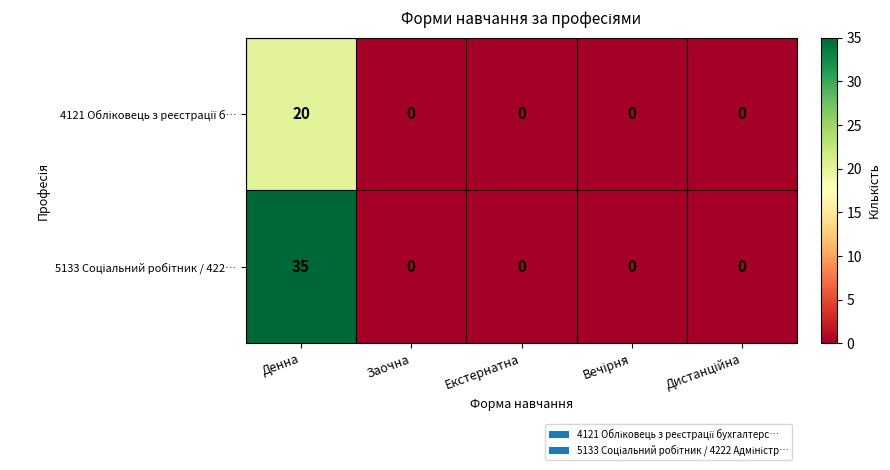

What is the maximum value shown in the chart?

35